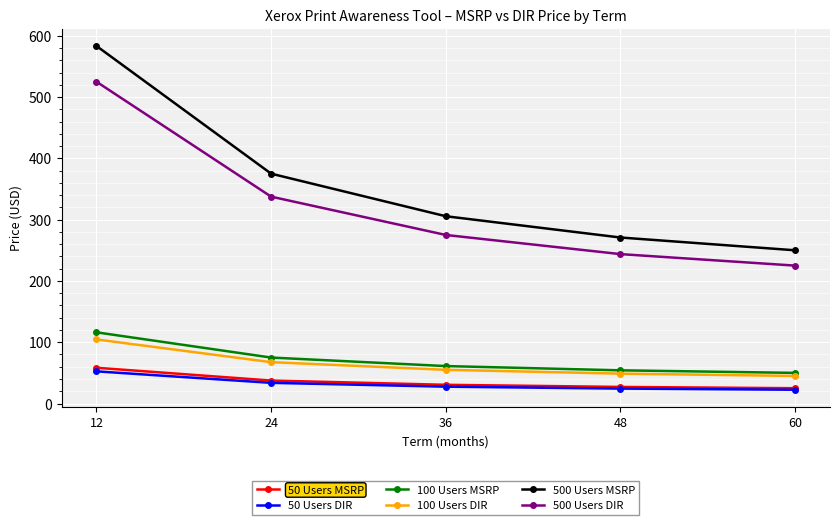

At which category is the sum across all series the highest?

12